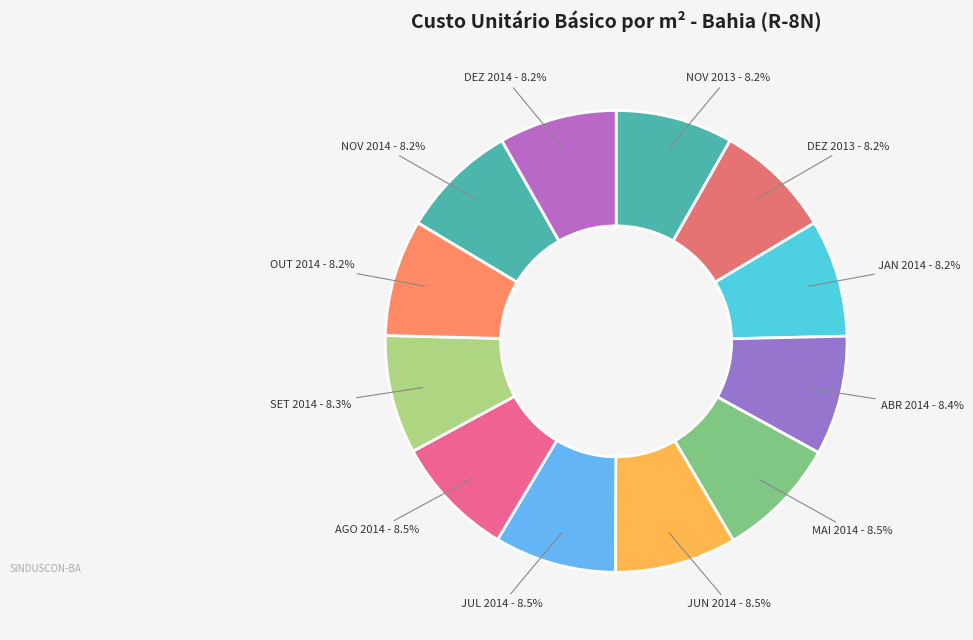

What percentage is NOT represented by DEZ 2013?

91.8%